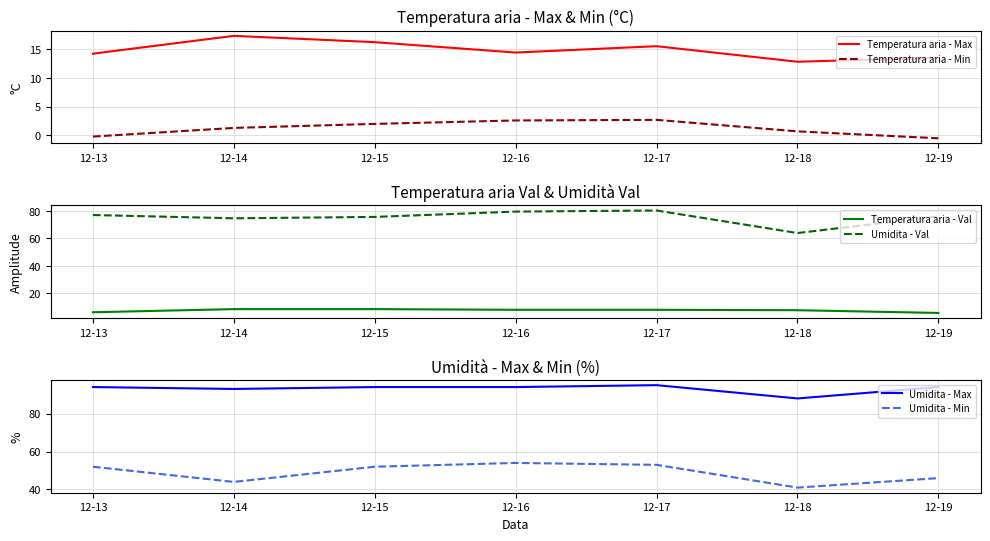

True or false: Umidita - Min and Temperatura aria - Val cross at least once.

False